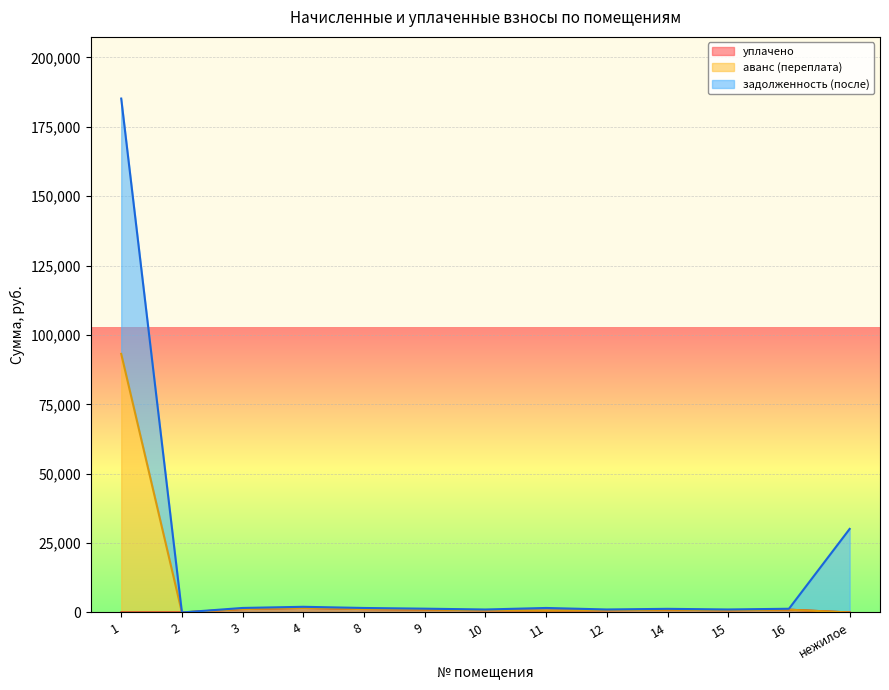

List the labels in order of задолженность (после) value, smallest first.

2, 10, 12, 15, 14, 16, 9, 8, 11, 3, 4, нежилое, 1